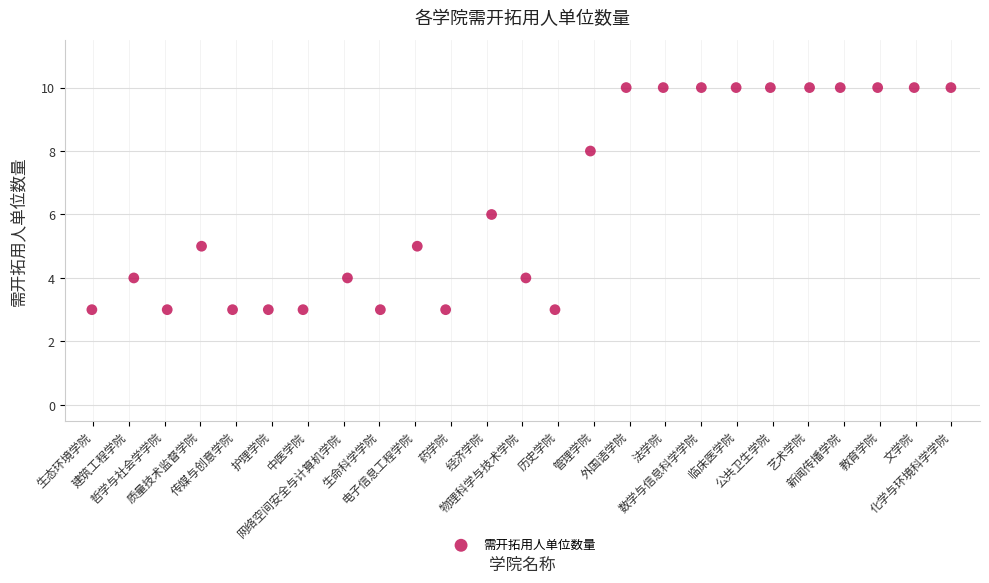

What is the range of Y values (max minus min)?

7